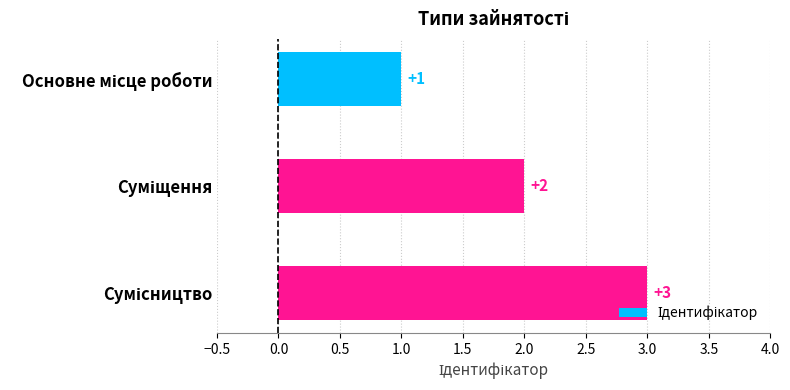

What is the greatest value displayed?

3